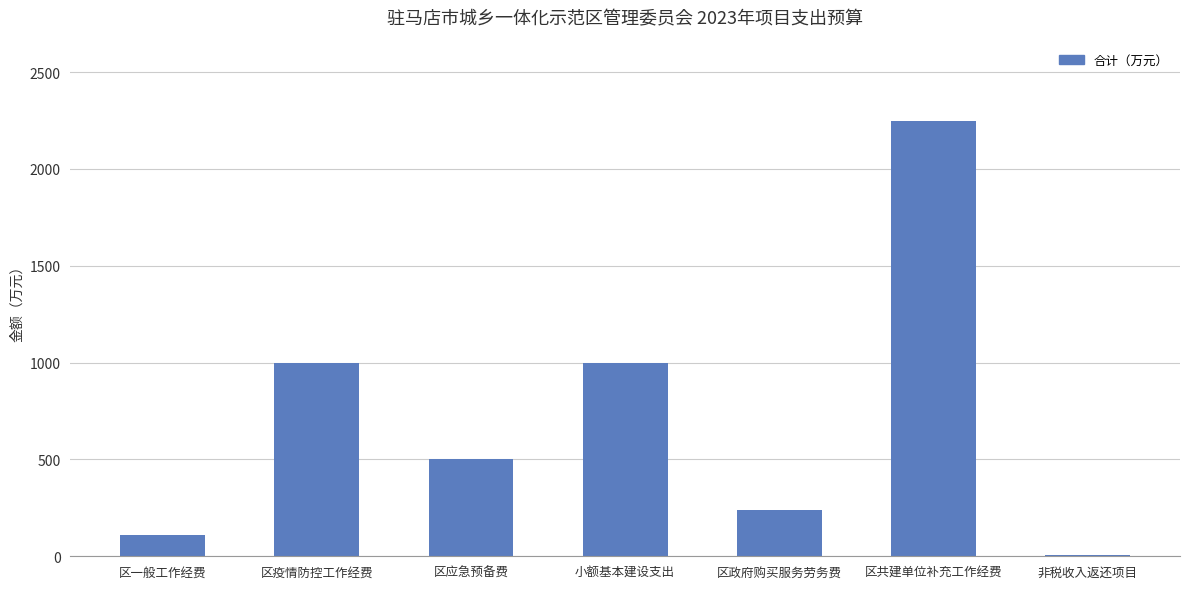

At which category does the chart reach its minimum across all series?

非税收入返还项目